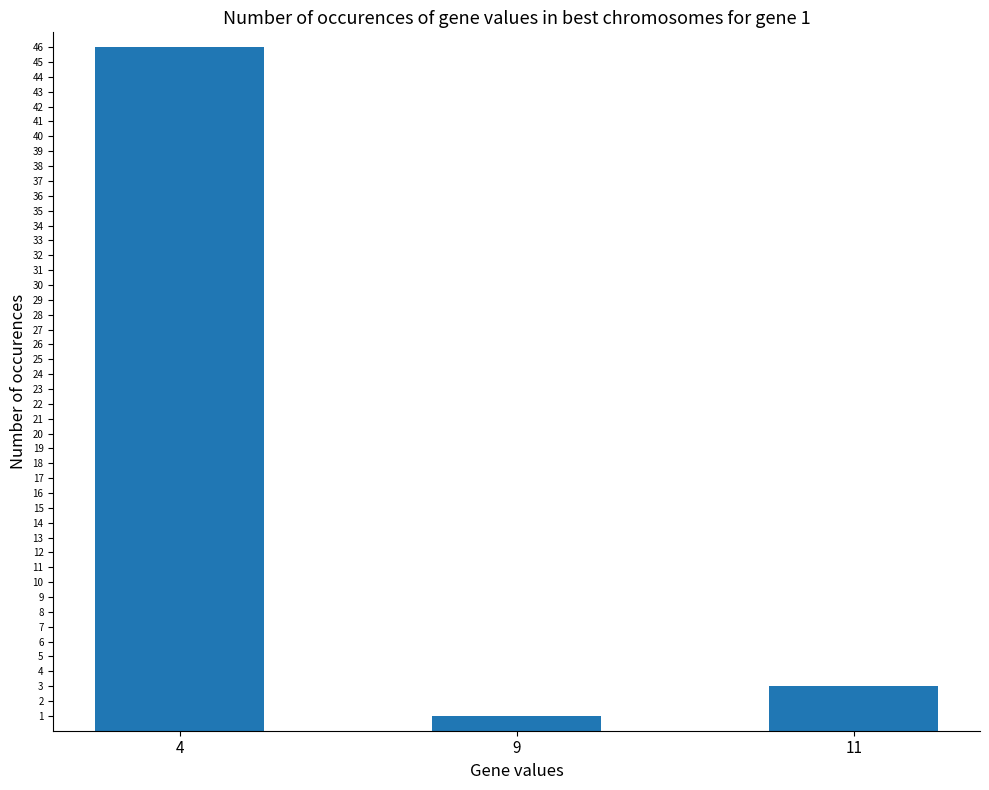

The chart shows a value of 3 at 11. True or false?

True